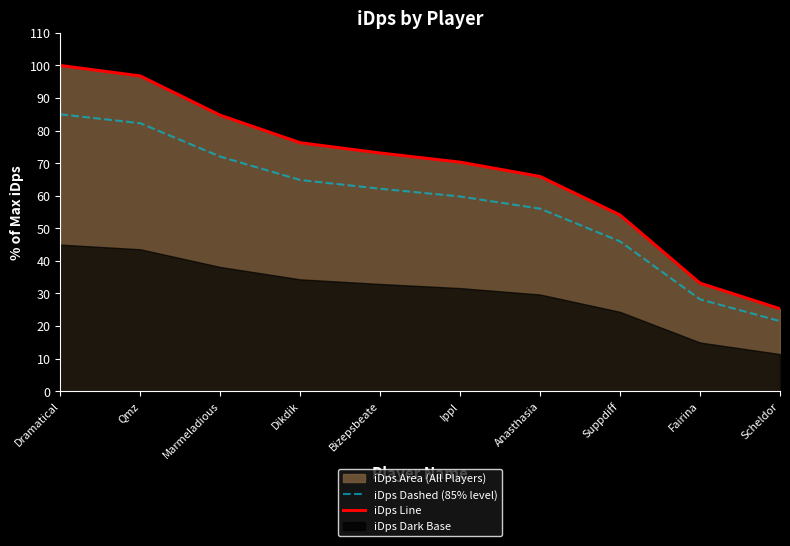

List the labels in order of iDps Dashed (85% level) value, largest first.

Dramatical, Qmz, Marmeladious, Dikdik, Bizepsbeate, Ippl, Anasthasia, Suppdiff, Fairina, Scheldor